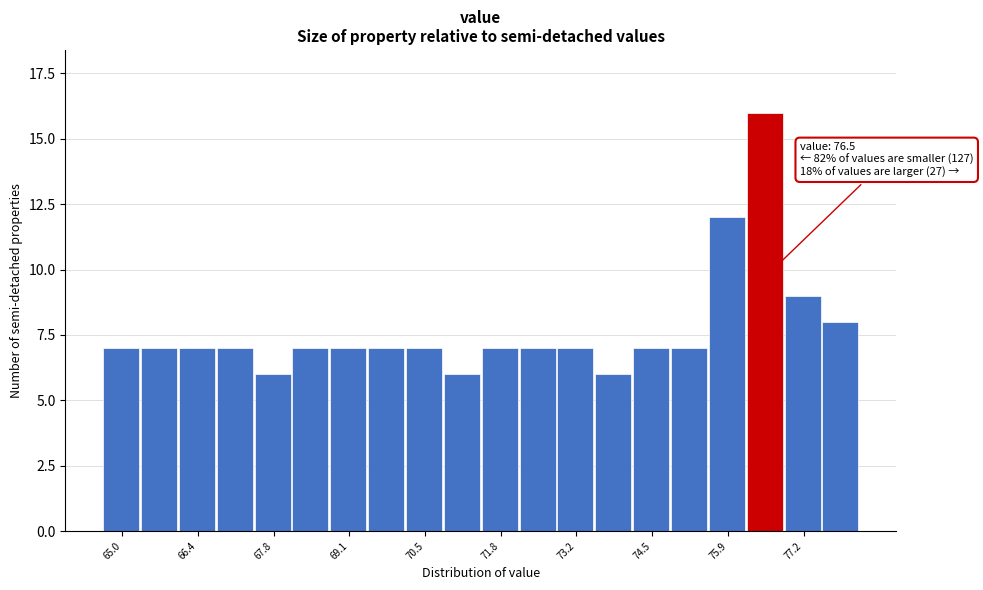

Read against the x-axis, roughly where is the centre of the tallest bar?

76.6